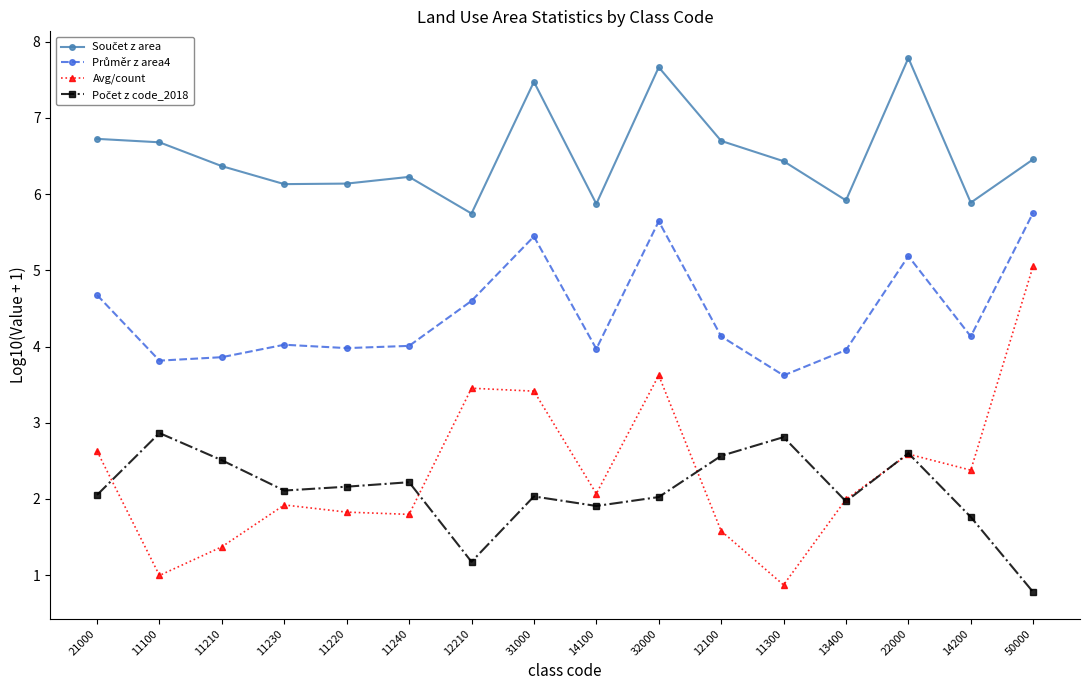

Which series has the widest spread of values?

Avg/count